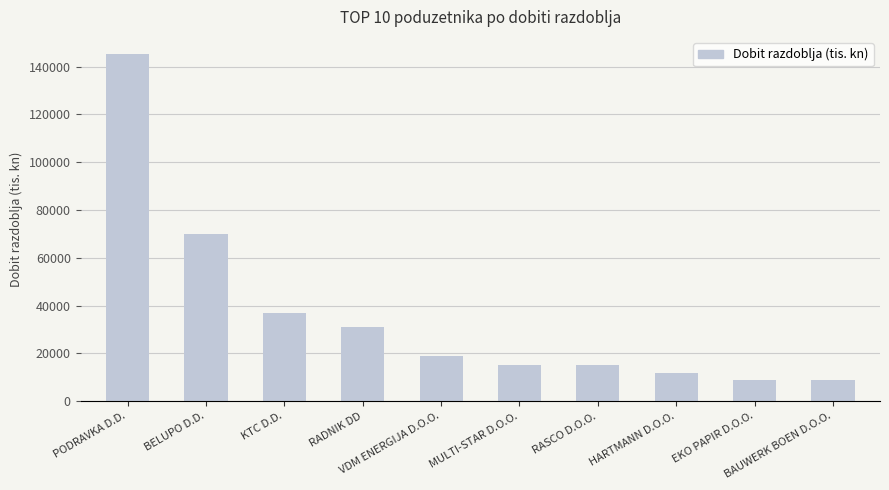

What is the sum of all values?

362475.9